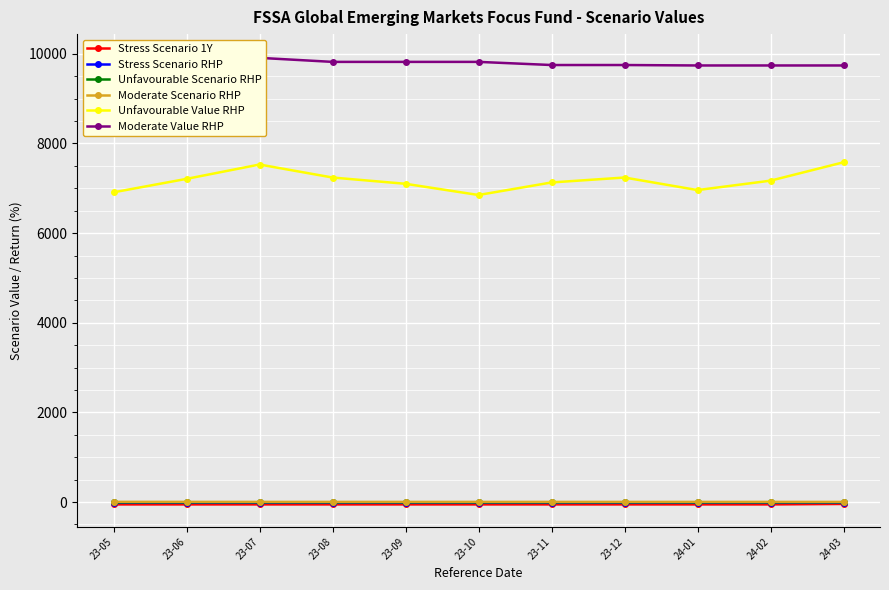

List the series in order of their peak value, lowest first.

Stress Scenario 1Y, Stress Scenario RHP, Unfavourable Scenario RHP, Moderate Scenario RHP, Unfavourable Value RHP, Moderate Value RHP